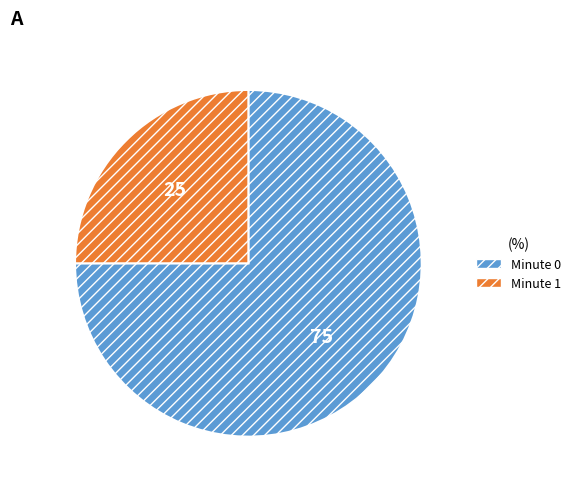

Is there a majority slice in this chart?

Yes